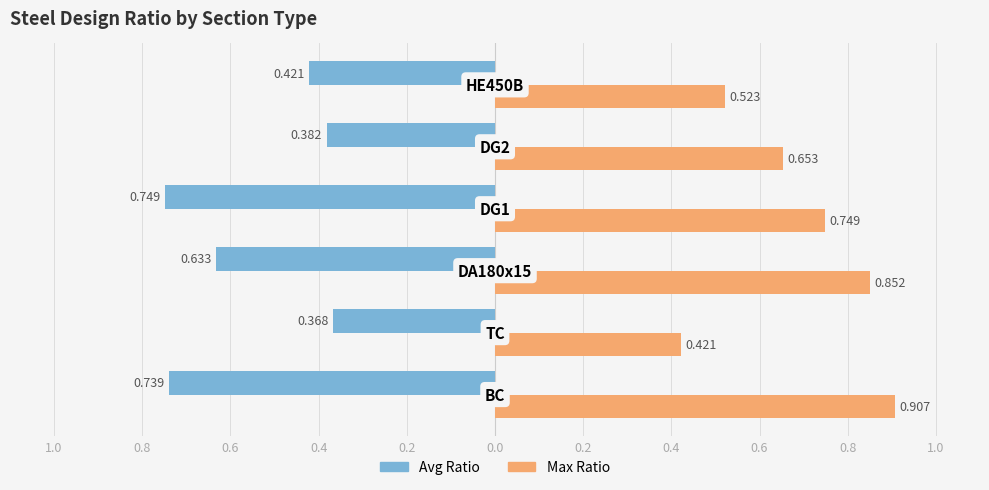

What are all the series names shown in the legend?

Avg Ratio, Max Ratio